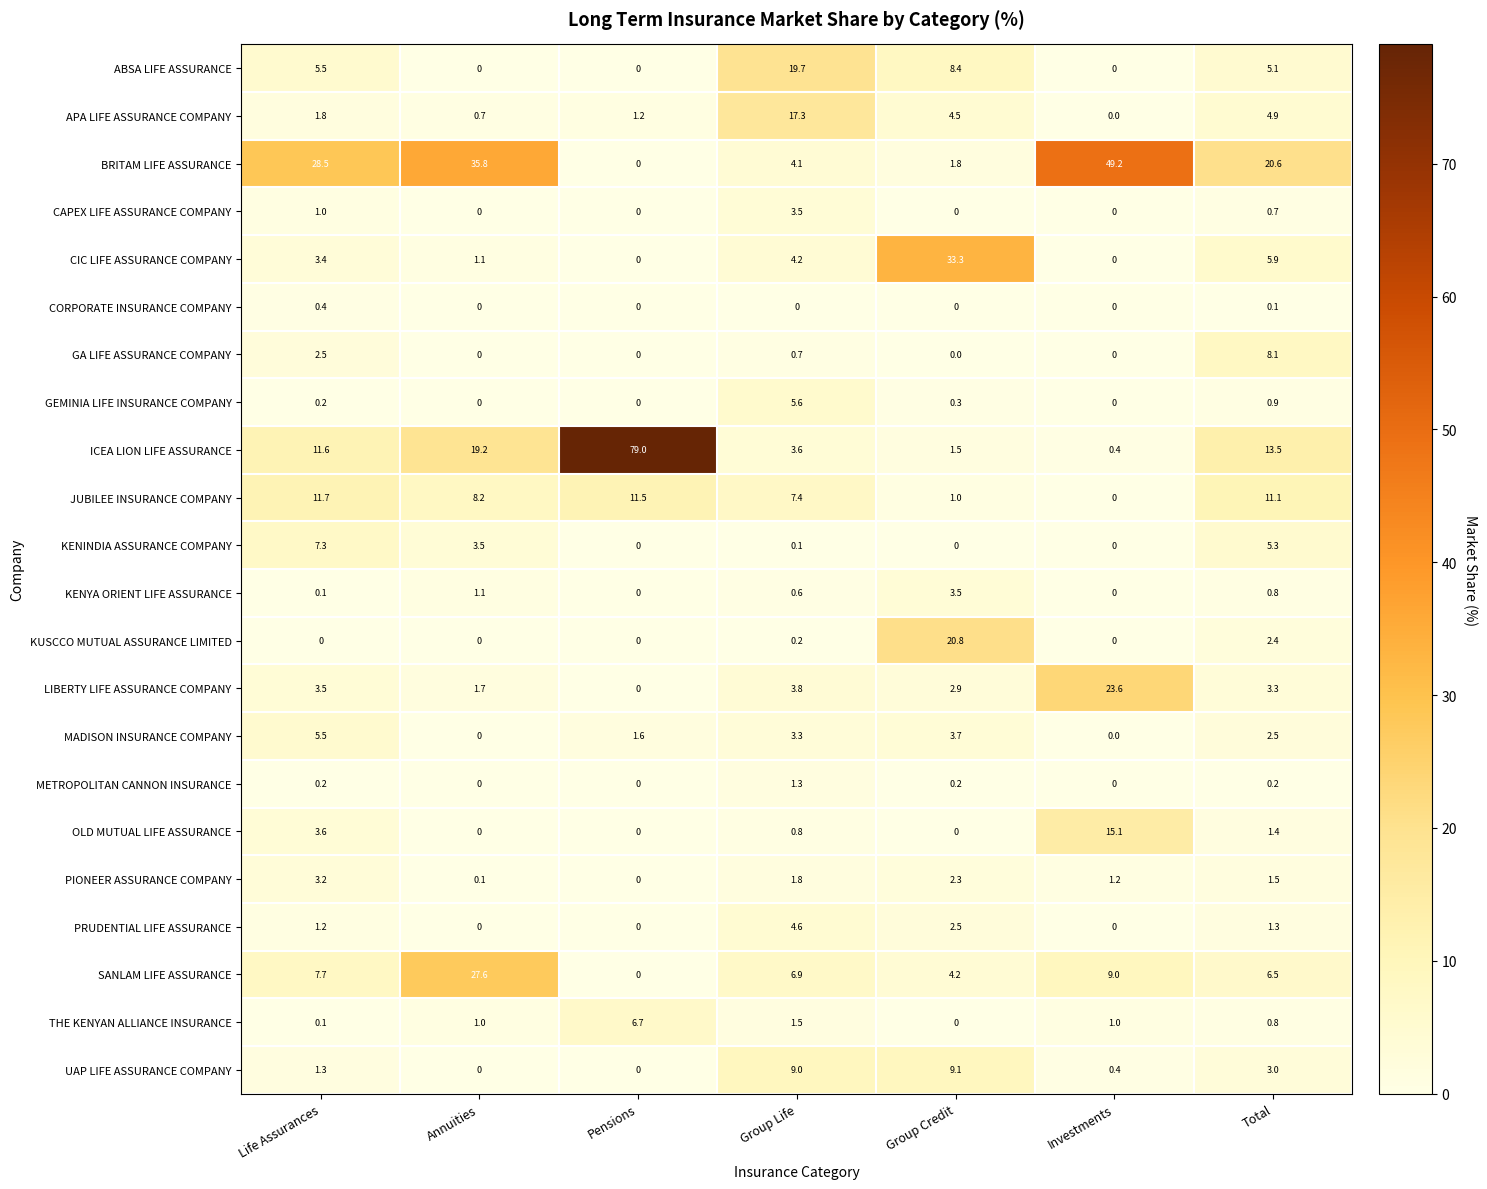

Which series has the largest range (max minus min)?

ICEA LION LIFE ASSURANCE